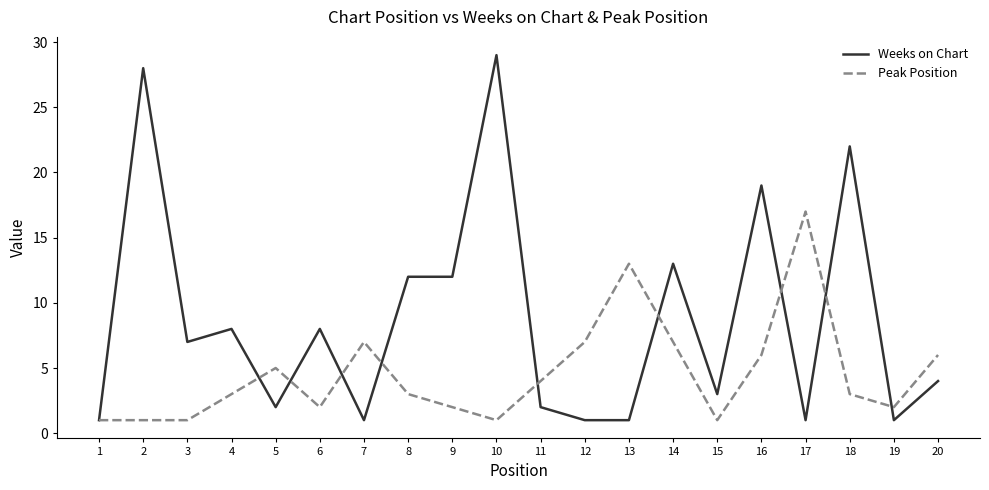

What is the difference between the Peak Position values at 11 and 2?

3